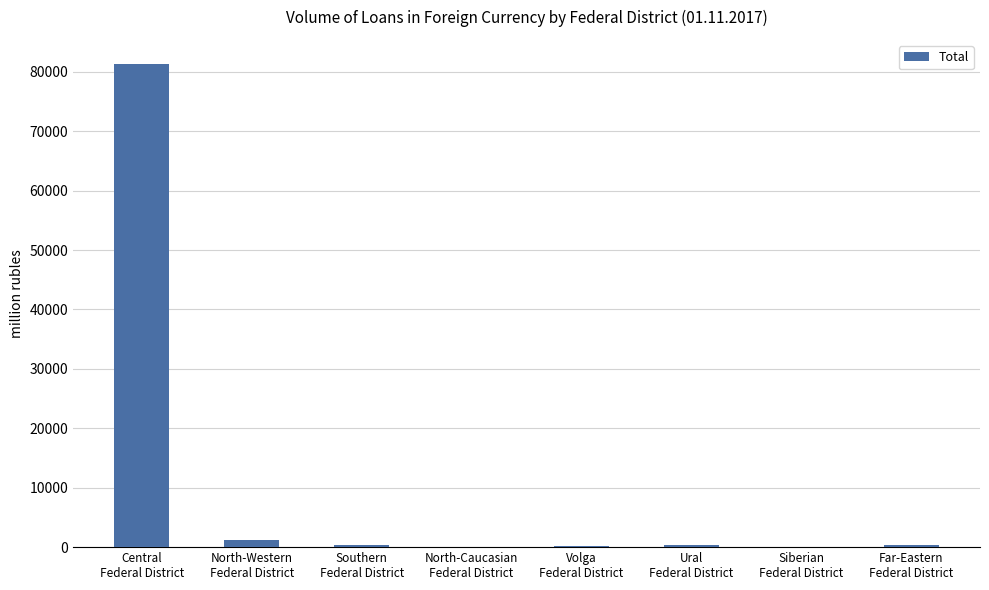

What is the greatest value displayed?

81304